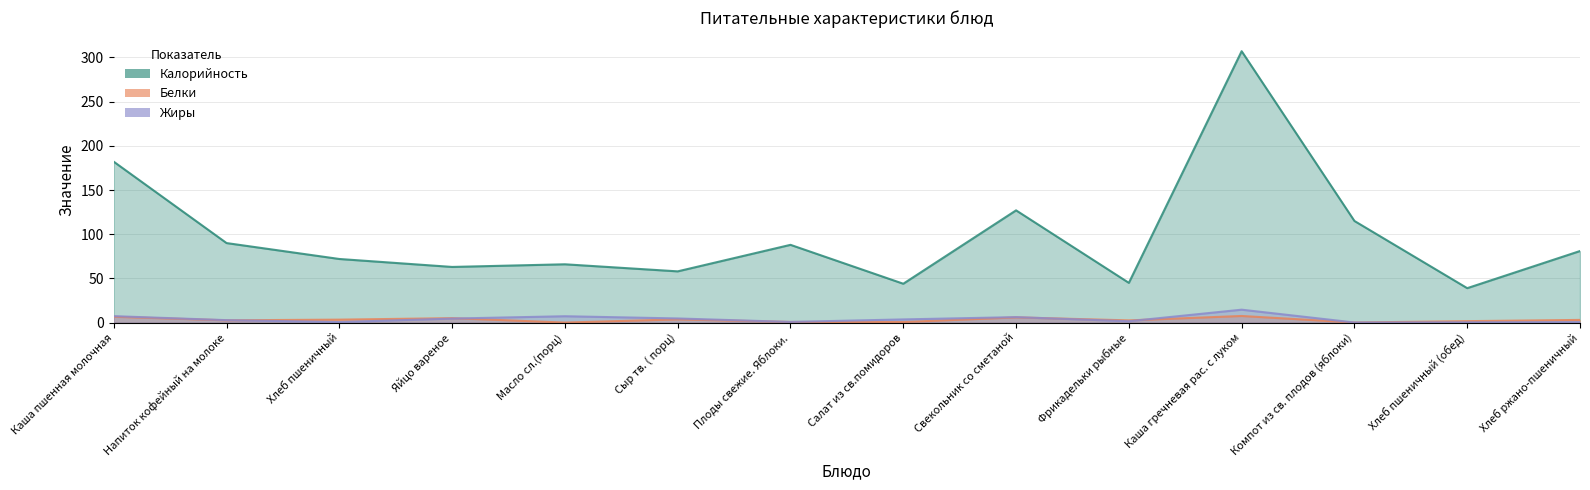

What is the value of the Калорийность point at the 11th from the left?

307.0